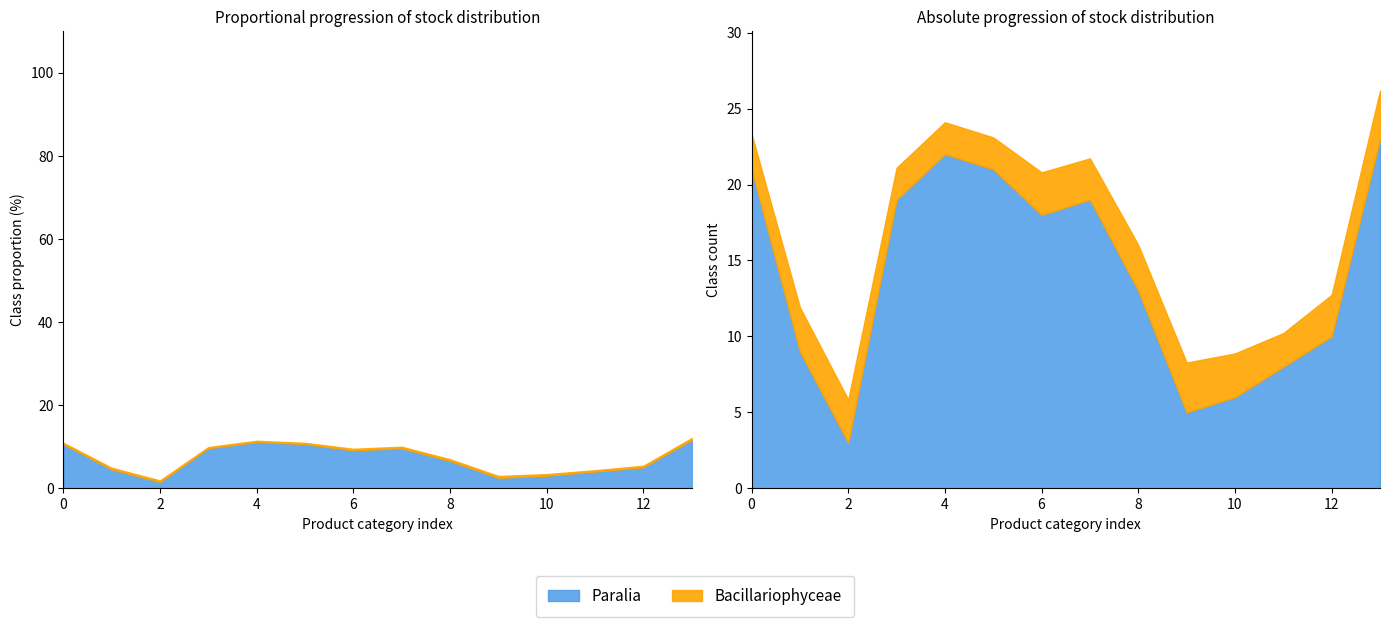

At how many categories does at least one series exceed 19?

4